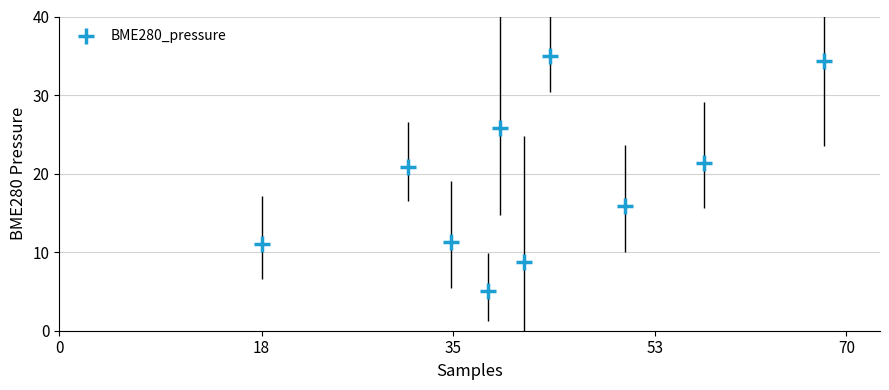

What Y value in the scatter plot is closest to 20?

20.8